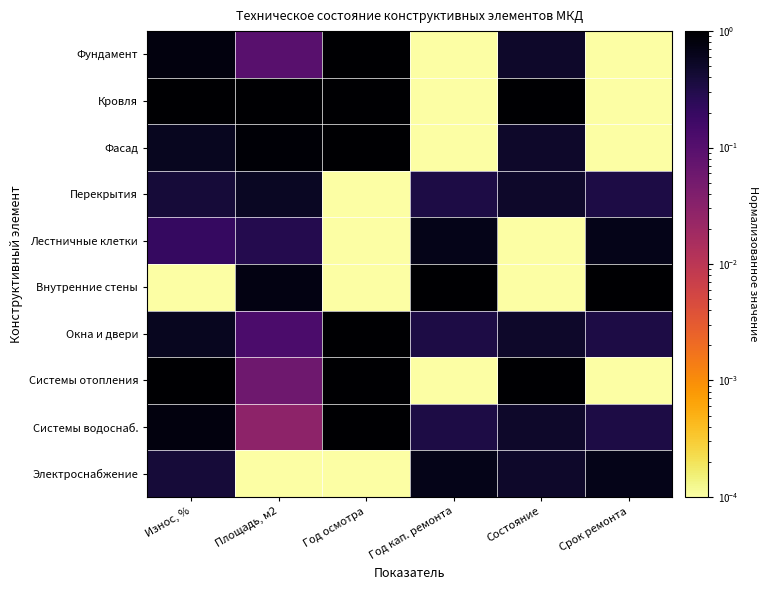

At how many categories does at least one series exceed 0?

6